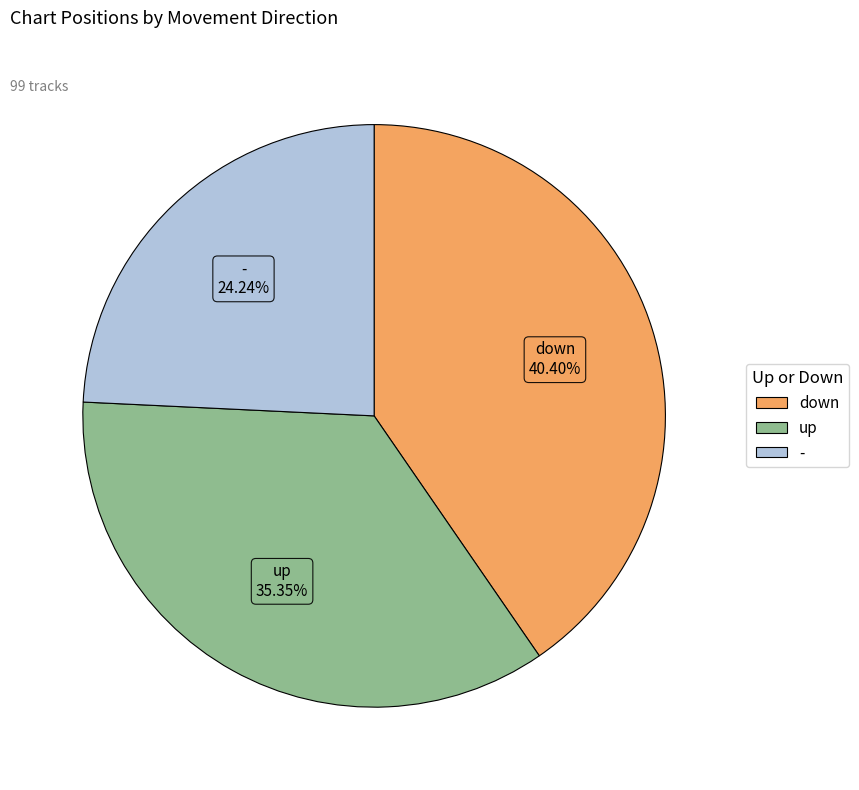

The down slice represents 32% of the pie. True or false?

False